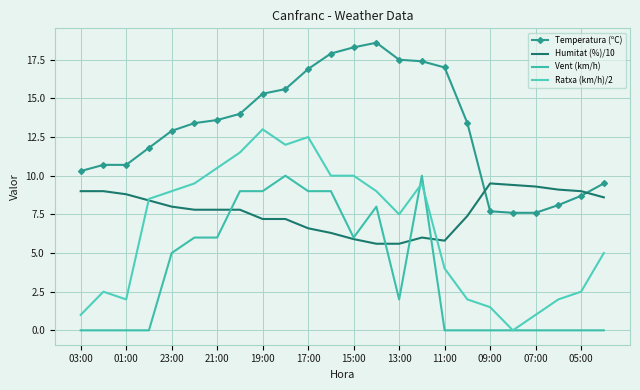

True or false: Vent (km/h) has more than 1 points higher than both neighbors.

True